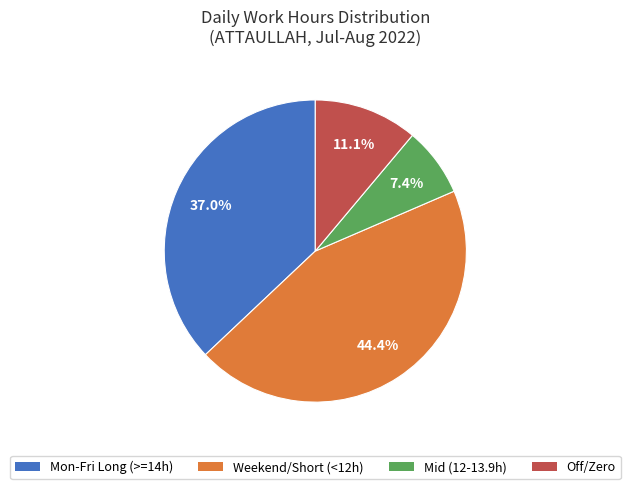

How many slices are in this pie chart?

4